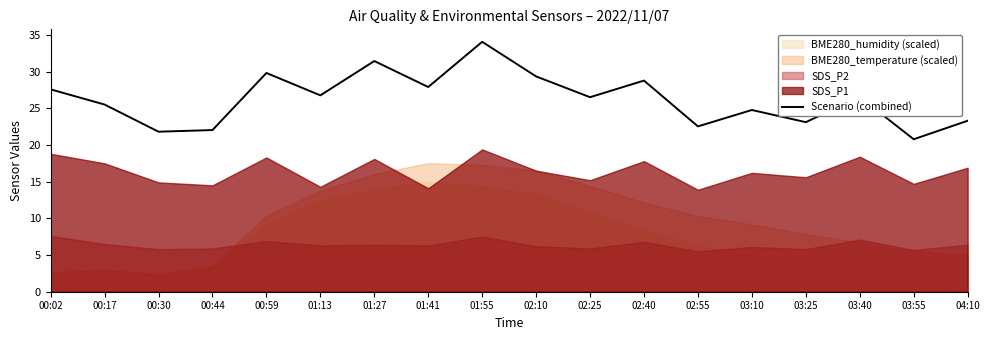

What is the difference between the maximum and minimum values?

13.3